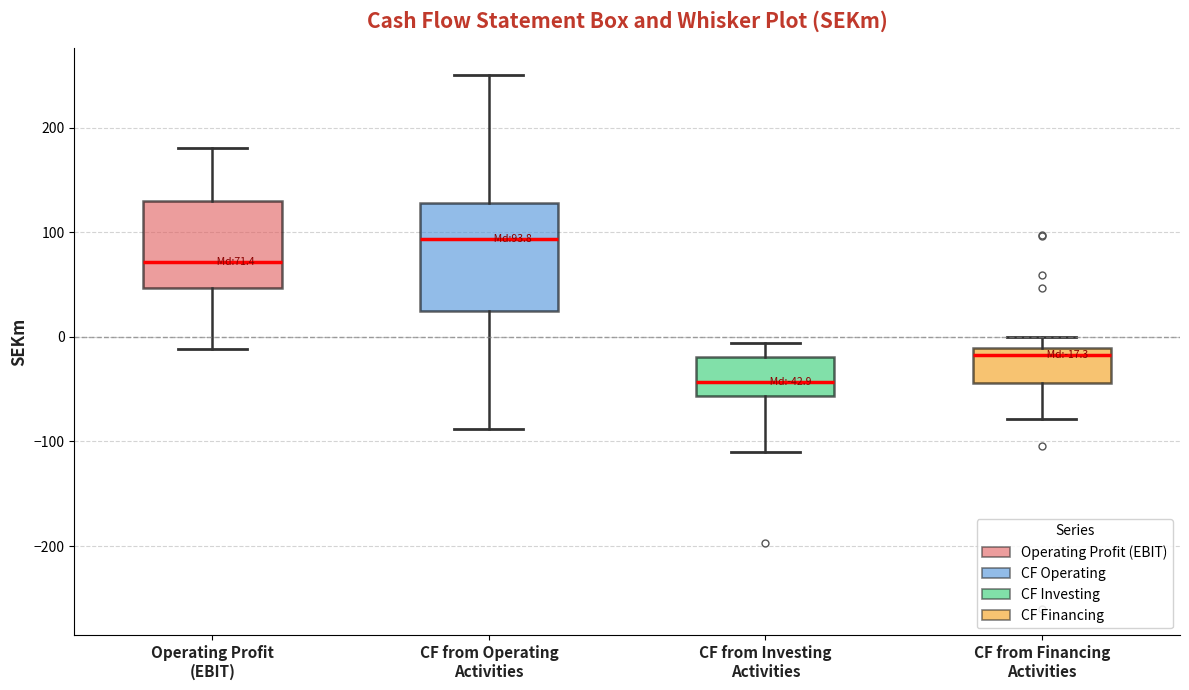

Which box's median line is the lowest?

CF from Investing Activities